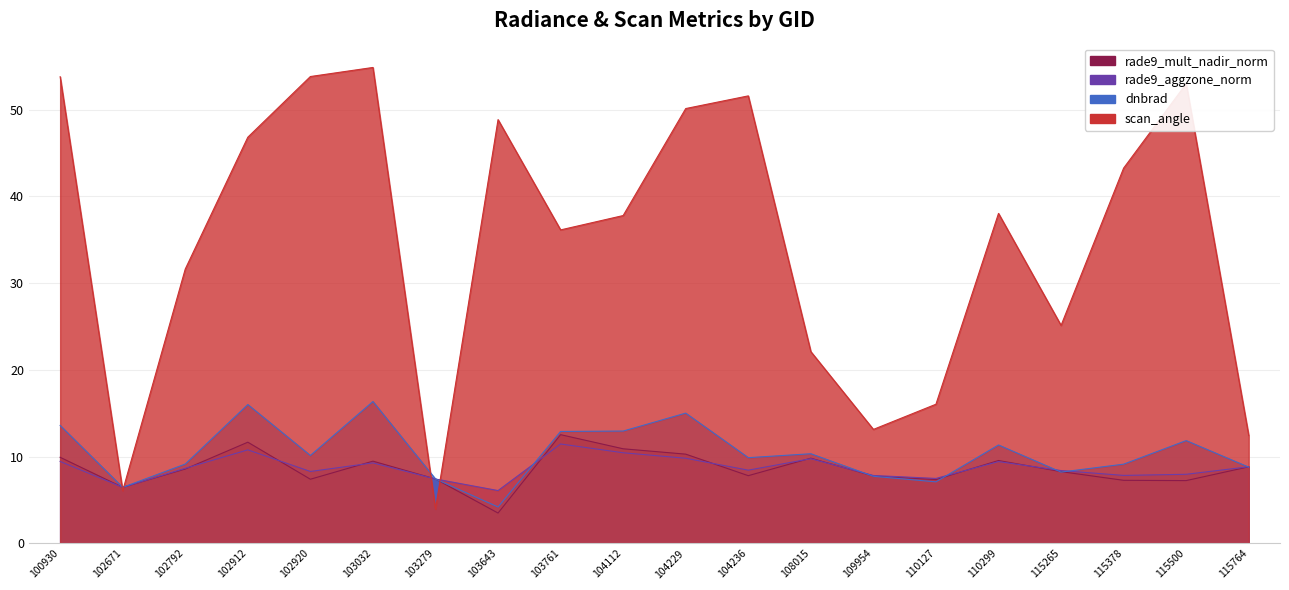

At which category does rade9_mult_nadir_norm reach its first local valley?

102671